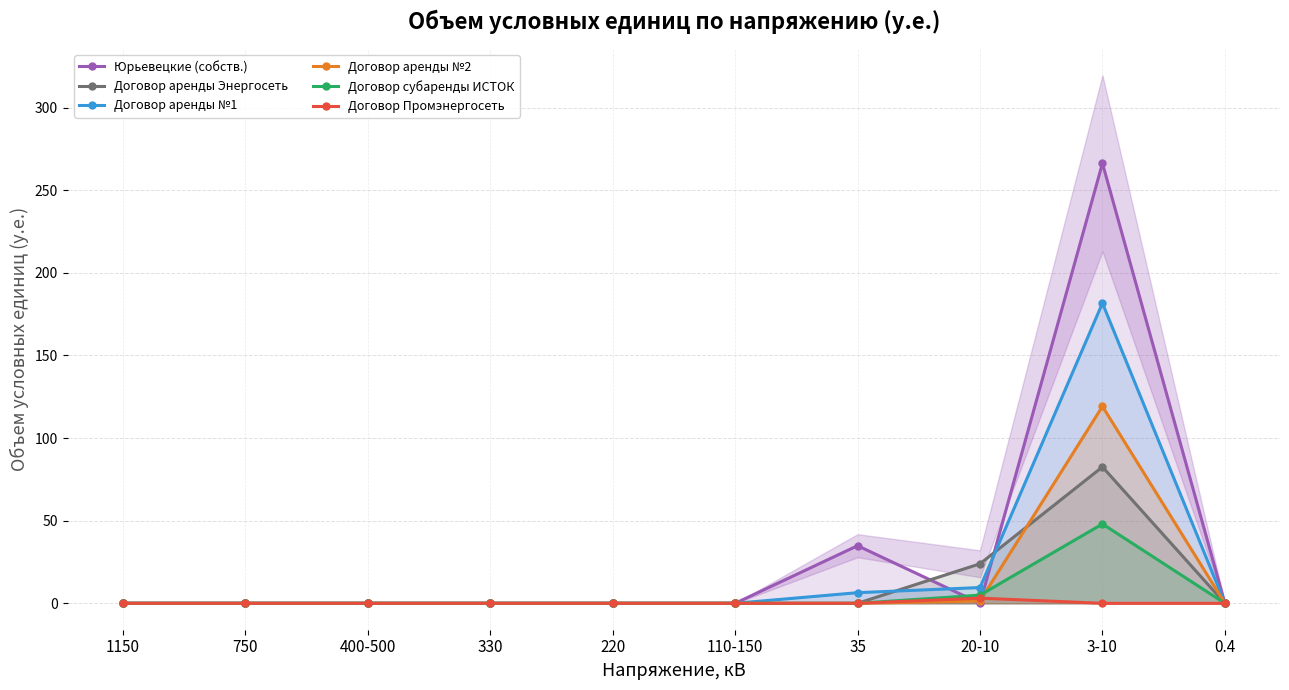

At which category is the sum across all series the highest?

3-10